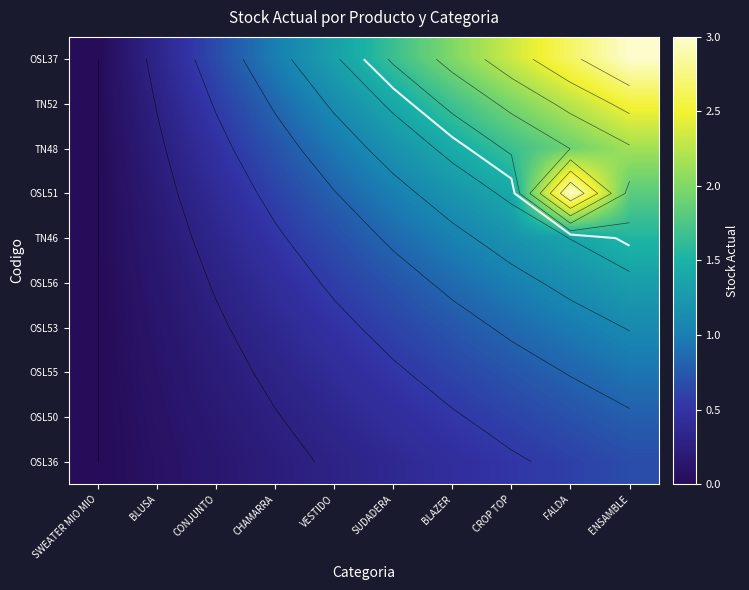

What is the sum of all OSL37 values?

15.0